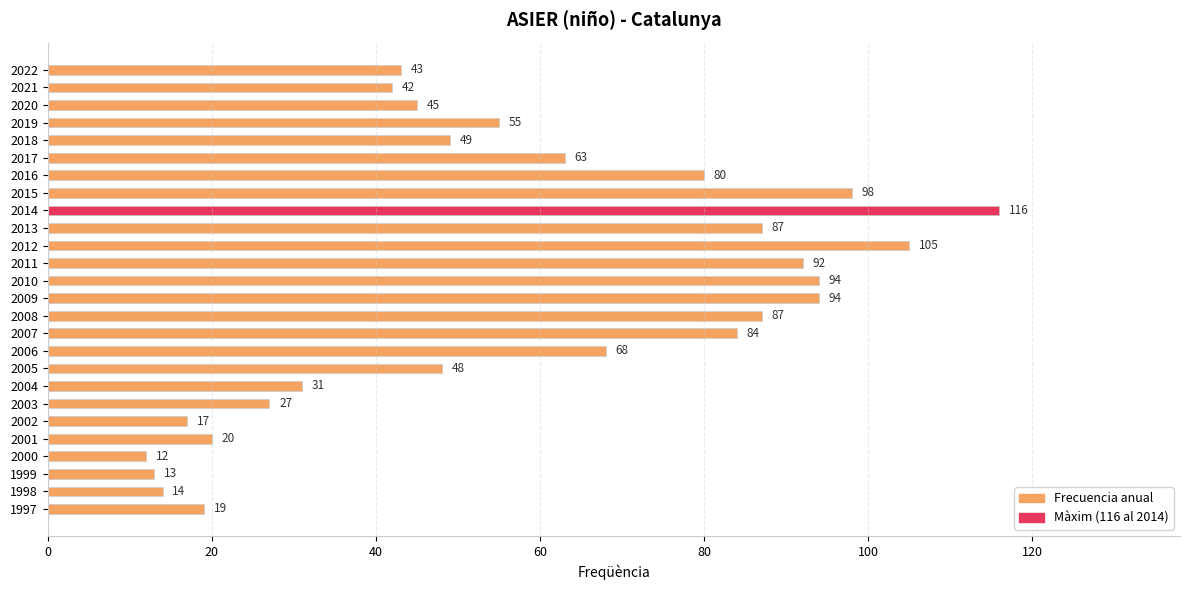

Are the bars horizontal?

Yes